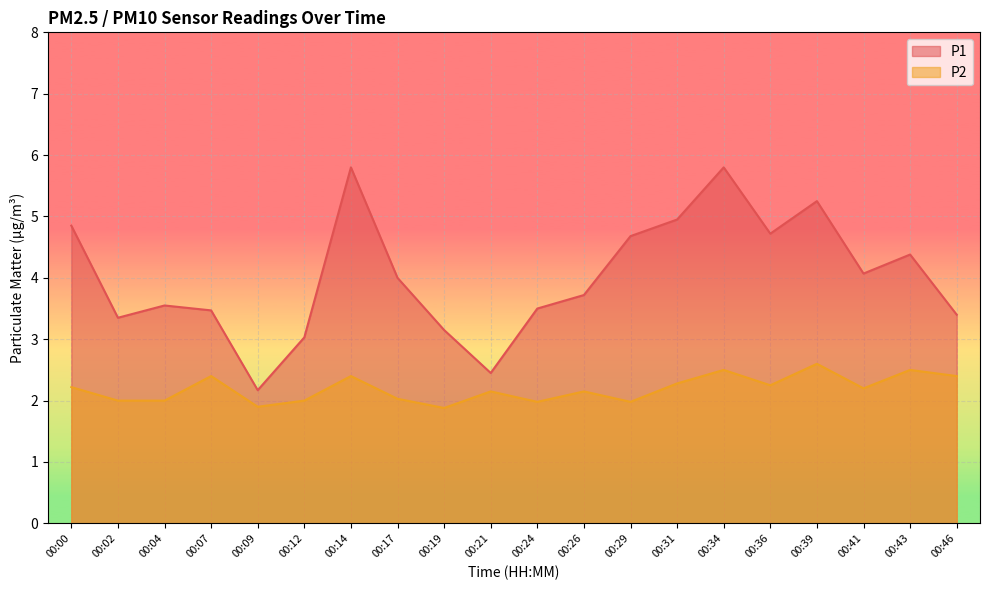

In P1, how many points are lower than both neighbors (excluding endpoints)?

5